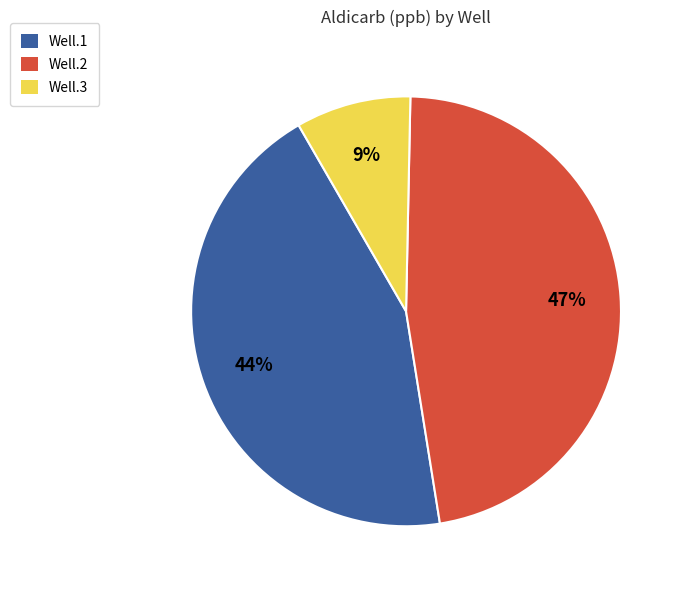

How many segments does this pie chart have?

3